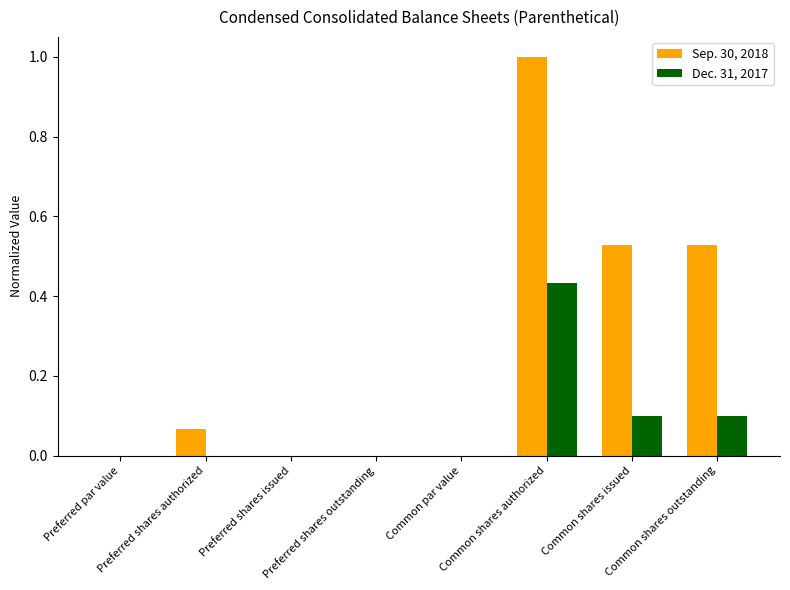

Which series changed the most between Common par value and Common shares outstanding?

Sep. 30, 2018